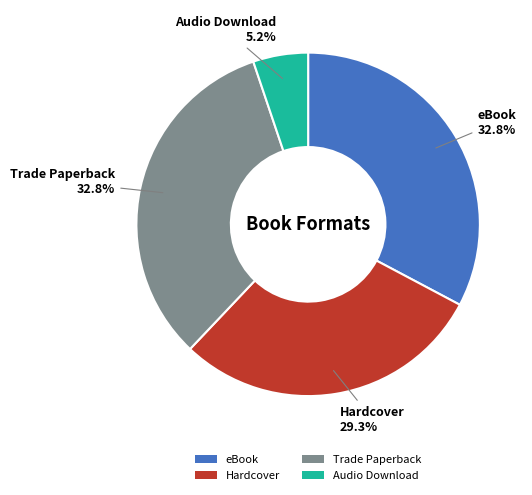

To the nearest percent, what is the difference between the Audio Download and Trade Paperback slice percentages?

28%